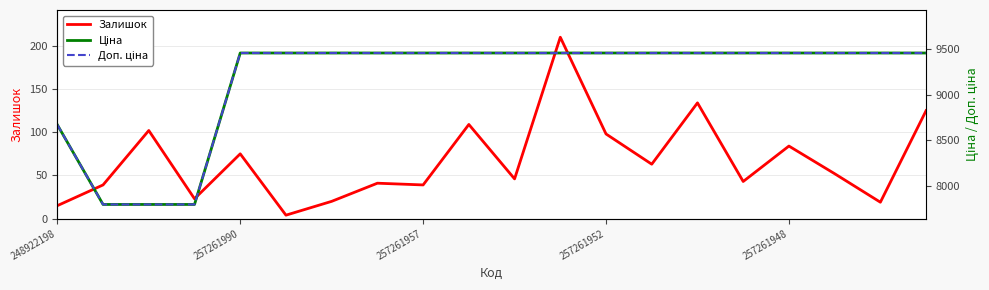

Which series has the largest total across all categories?

Ціна